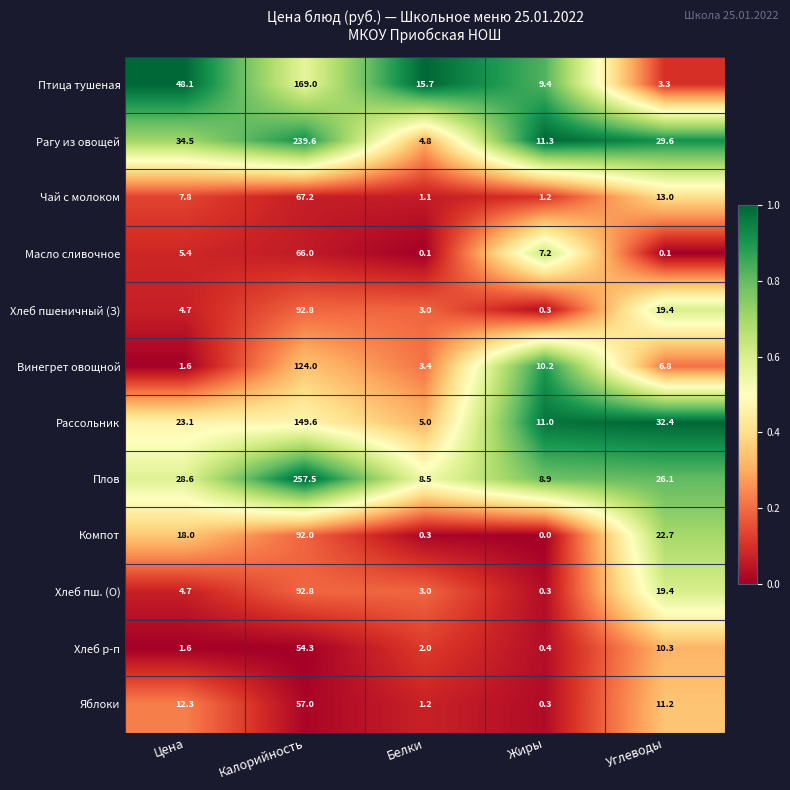

What is the spread (max minus min) of values at Калорийность?

203.2